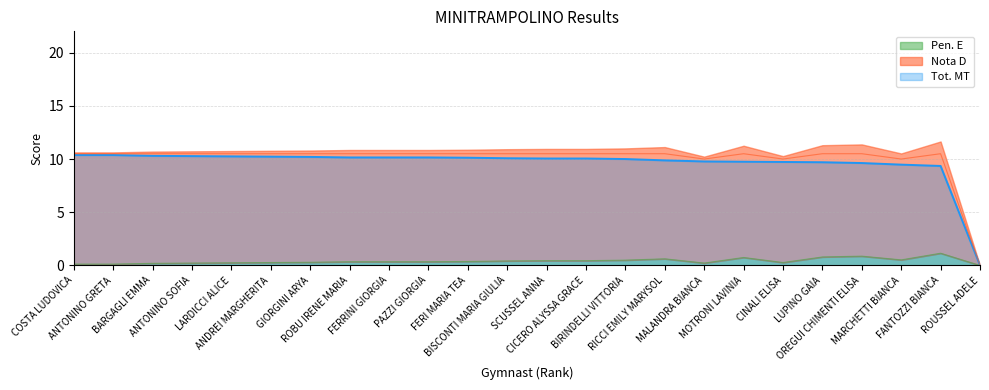

True or false: Nota D and Pen. E intersect in this chart.

False